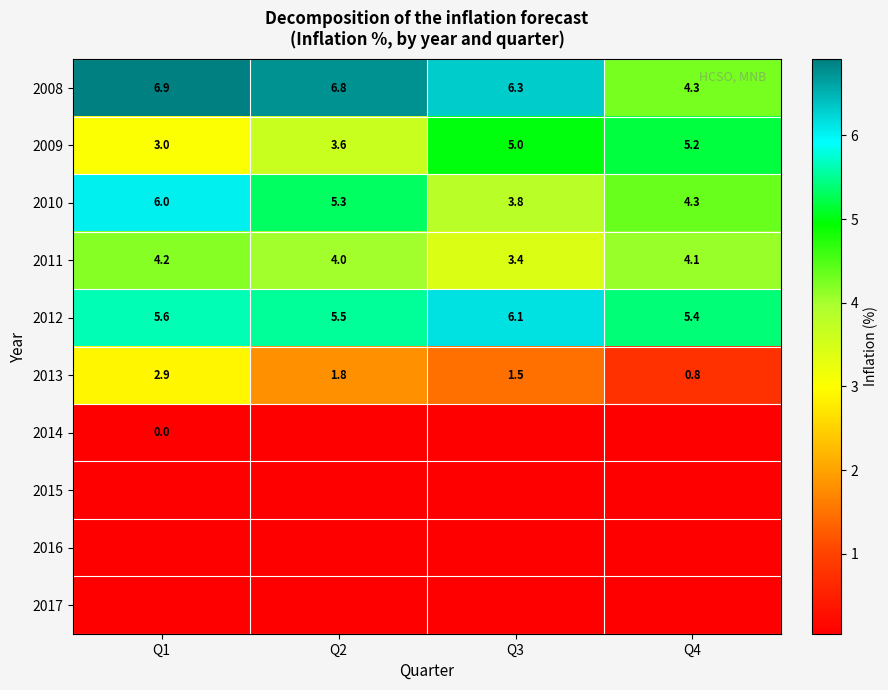

What is the greatest value displayed?

6.9